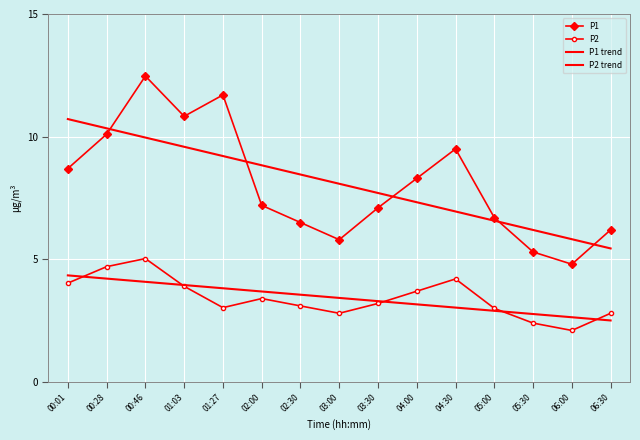

What is the smallest value displayed?

2.1